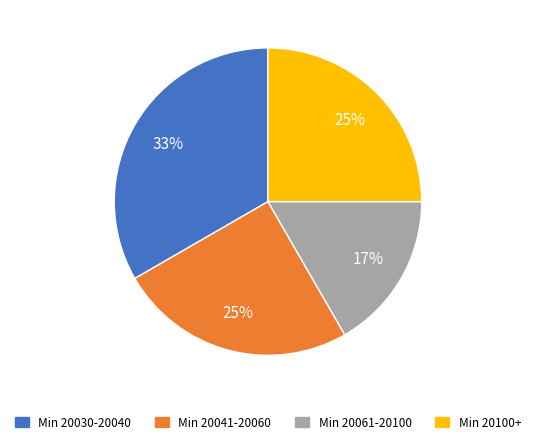

To the nearest percent, what is the average slice percentage?

25%